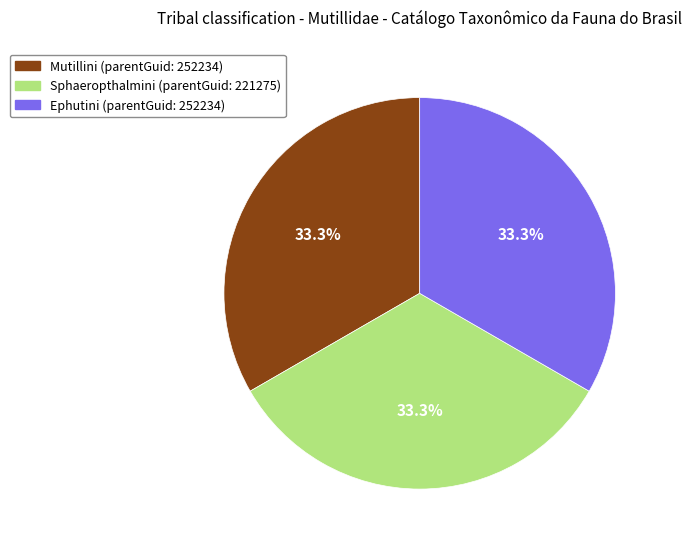

True or false: Ephutini accounts for 25% of the total.

False